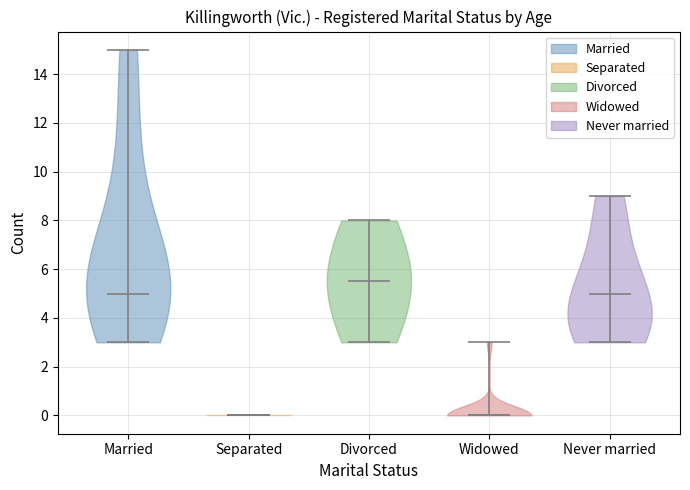

Reading left to right, read every violin against the y-axis: where its median line is, and the lowest and highest points it reaches. The values are not printed on the chart, so give them approximately, as read against the axis.

Married: median line 5.0, lowest point 3.0, highest point 15.0
Separated: median line 0.0, lowest point 0.0, highest point 0.0
Divorced: median line 5.6, lowest point 3.0, highest point 8.0
Widowed: median line 0.0, lowest point 0.0, highest point 3.0
Never married: median line 5.0, lowest point 3.0, highest point 9.0